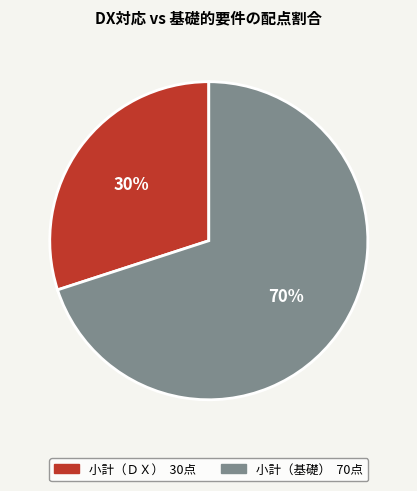

What is the smallest slice in the pie chart?

小計（ＤＸ）